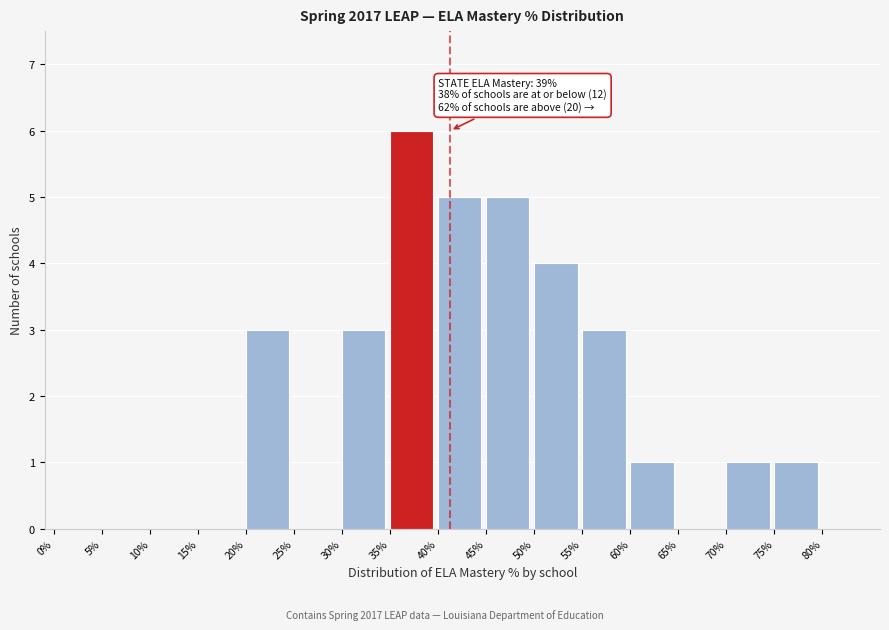

Which range on the x-axis has the tallest bar?

35 to 40